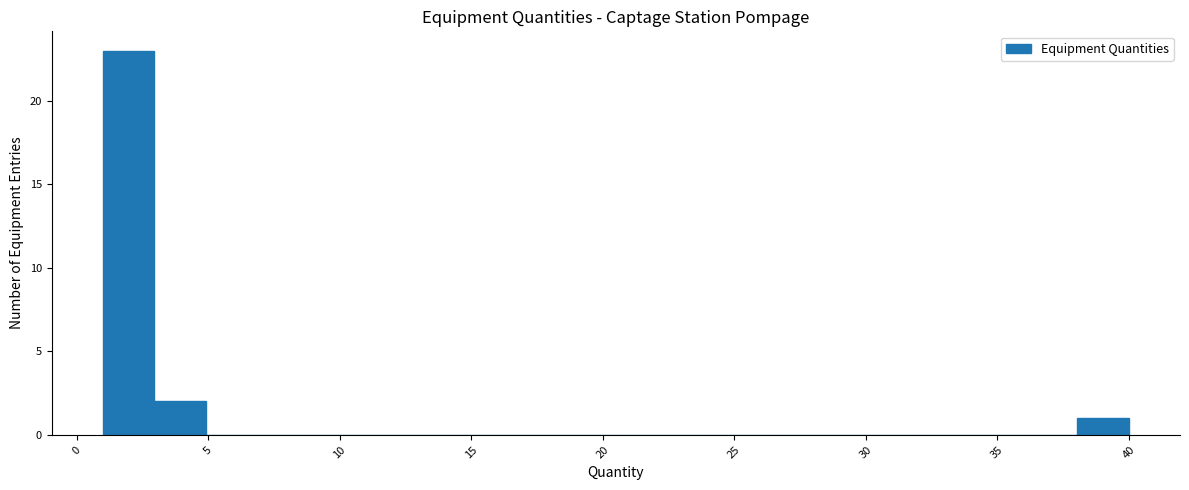

Read against the x-axis, roughly where is the centre of the tallest bar?

2.0